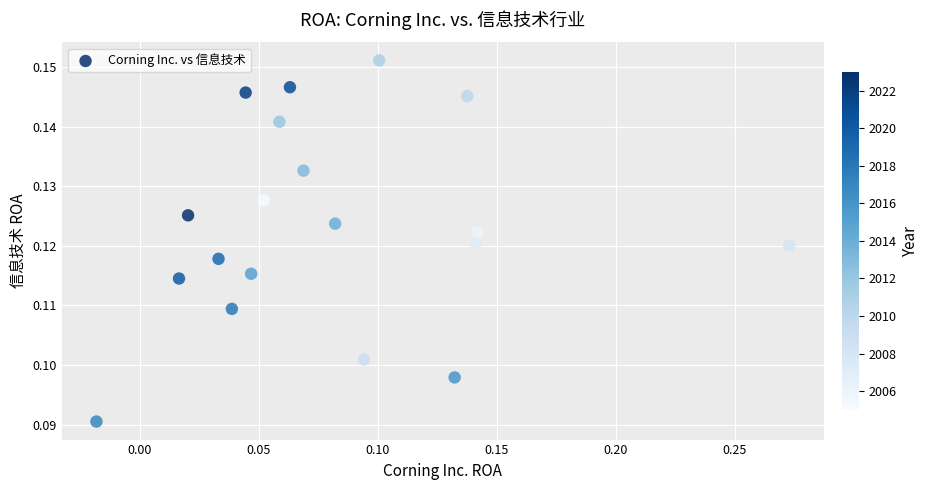

What is the range of X values (max minus min)?

0.3